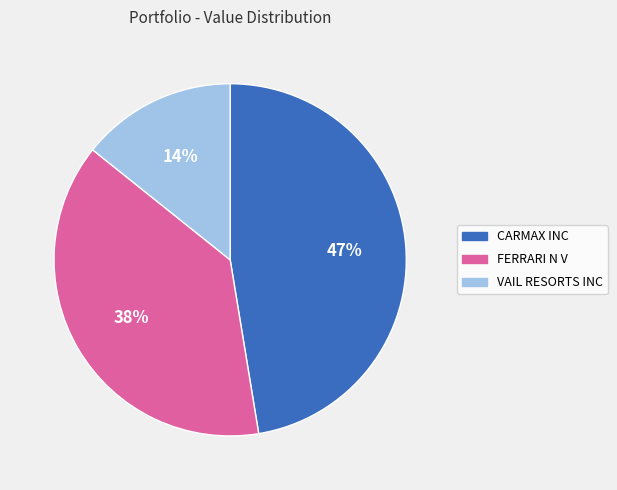

The VAIL RESORTS INC slice represents 14% of the pie. True or false?

True